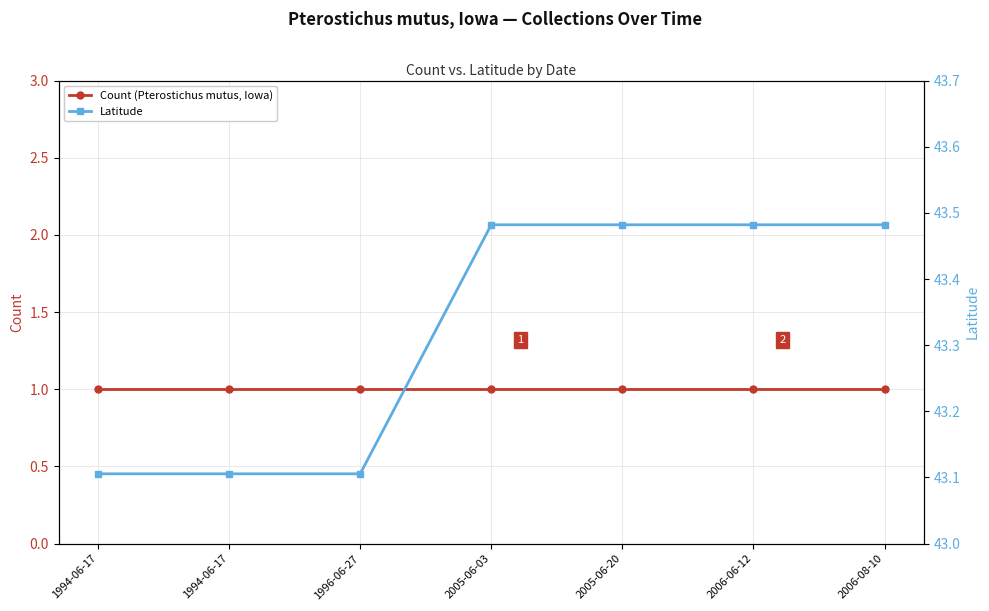

The value of Count (Pterostichus mutus, Iowa) at 1994-06-17 is 0.3. True or false?

False